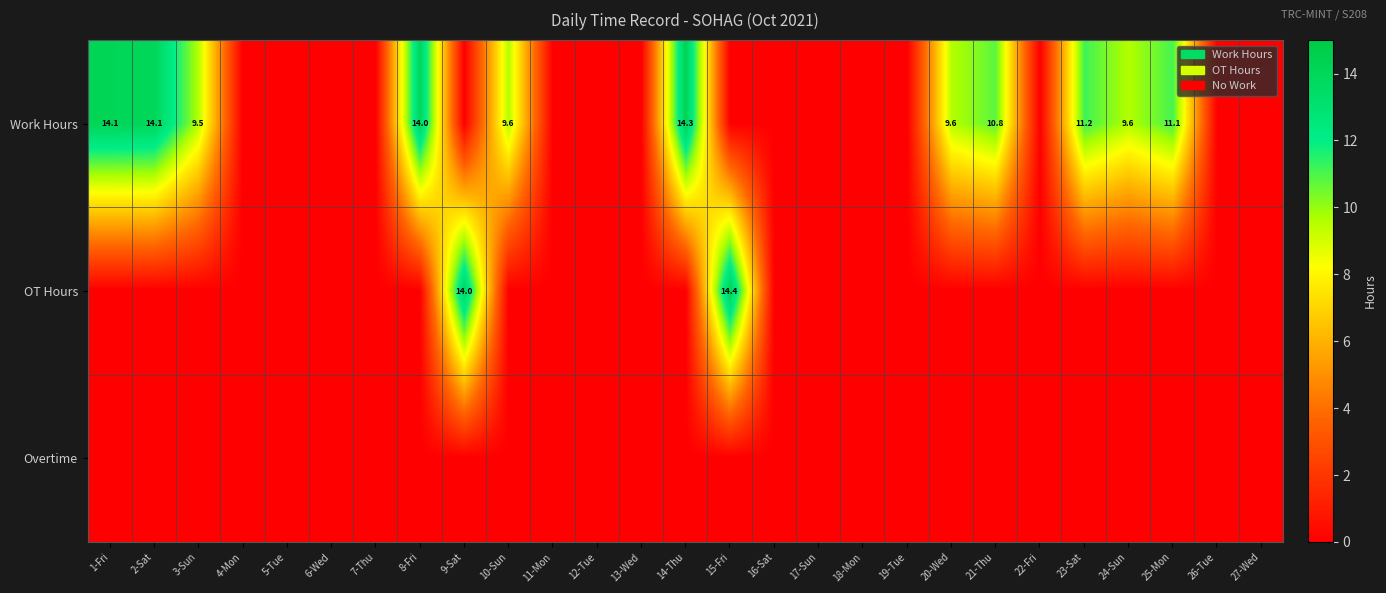

Where is OT Hours nearest to the value 7?

1-Fri